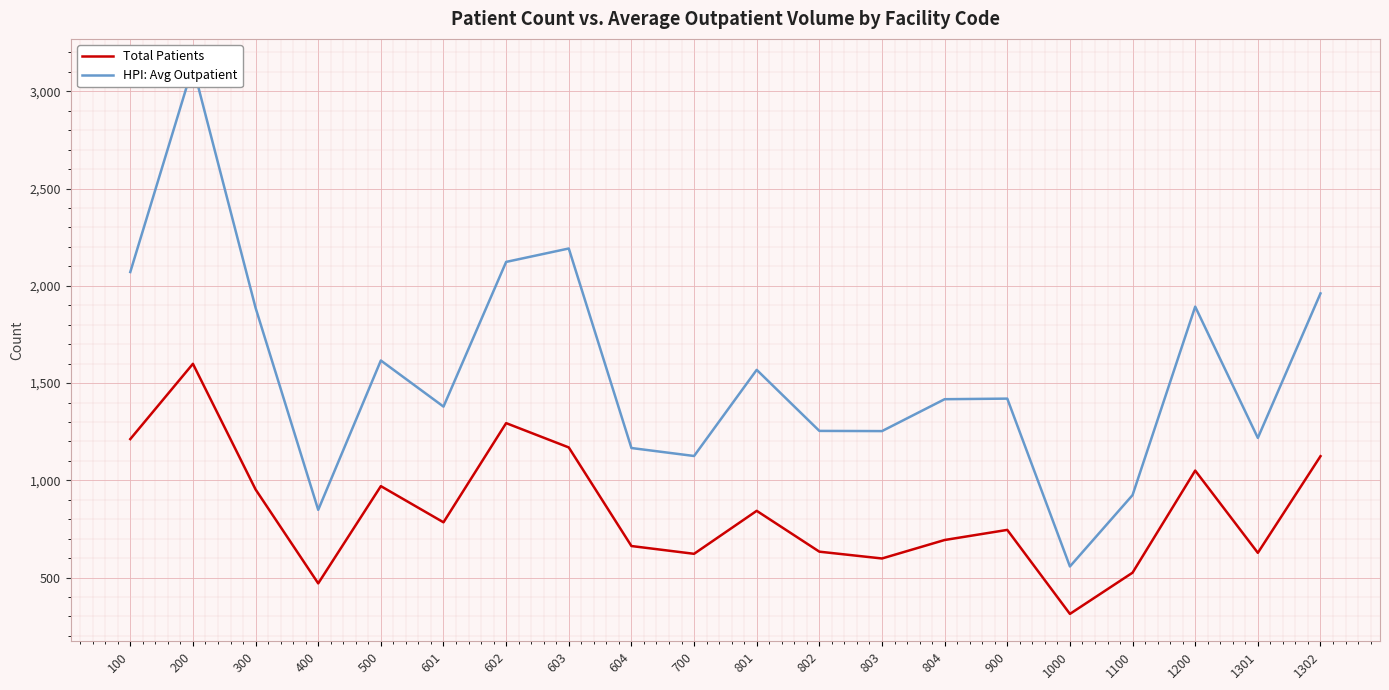

Is it true that HPI: Avg Outpatient equals 1616 at 500?

True